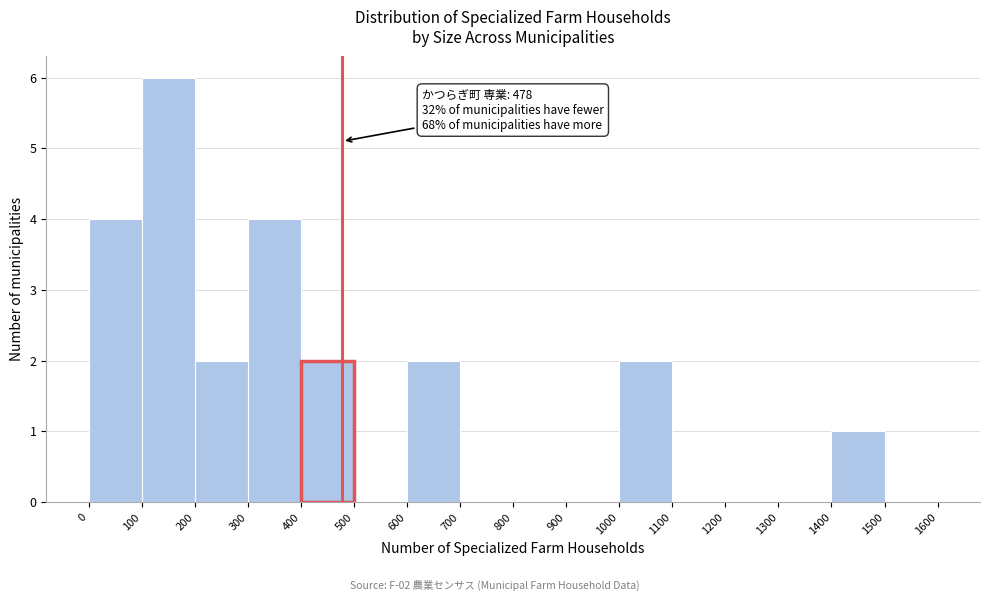

Over which range of the x-axis is the bar tallest?

100 to 200